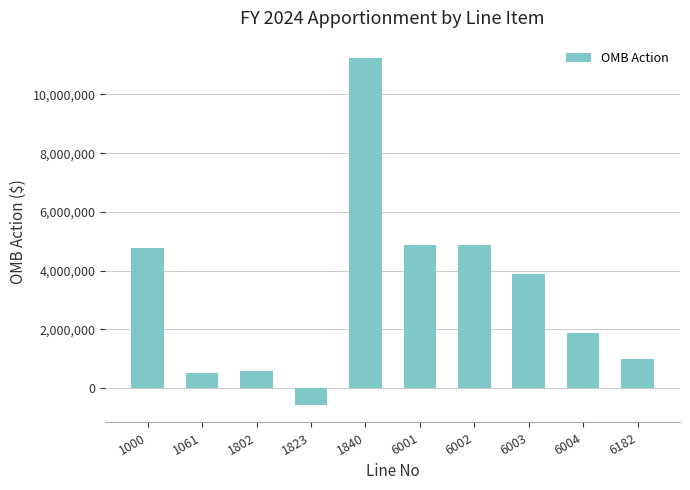

How many values are below 3878674?

5